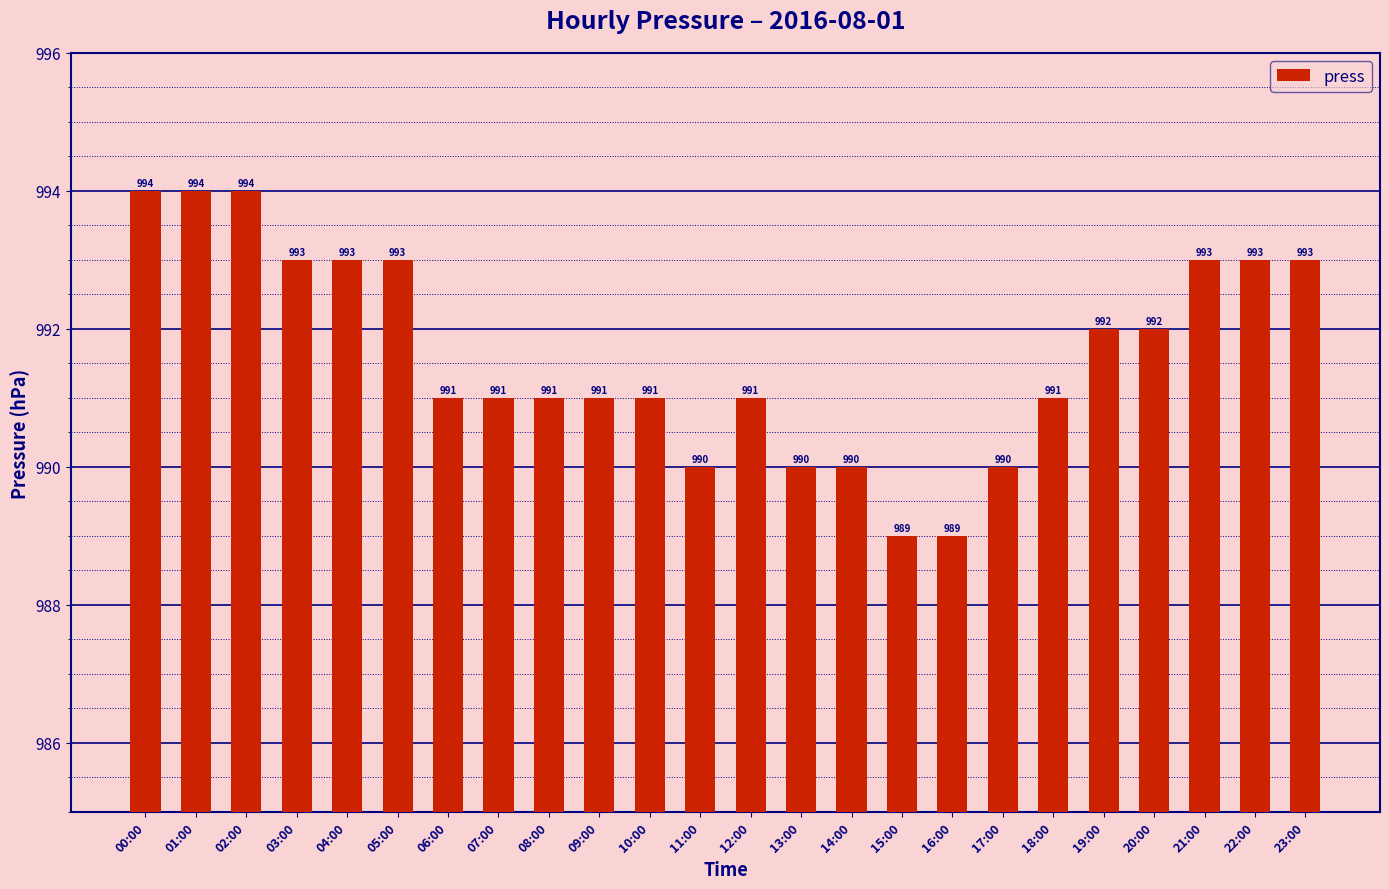

How many distinct data groups are displayed?

1